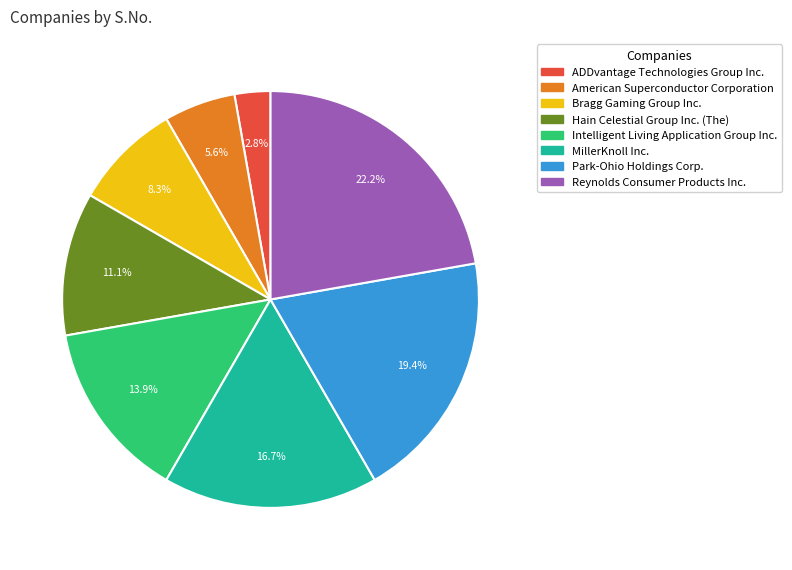

To the nearest percent, what is the combined percentage of Bragg Gaming Group Inc. and Hain Celestial Group Inc. (The)?

19%